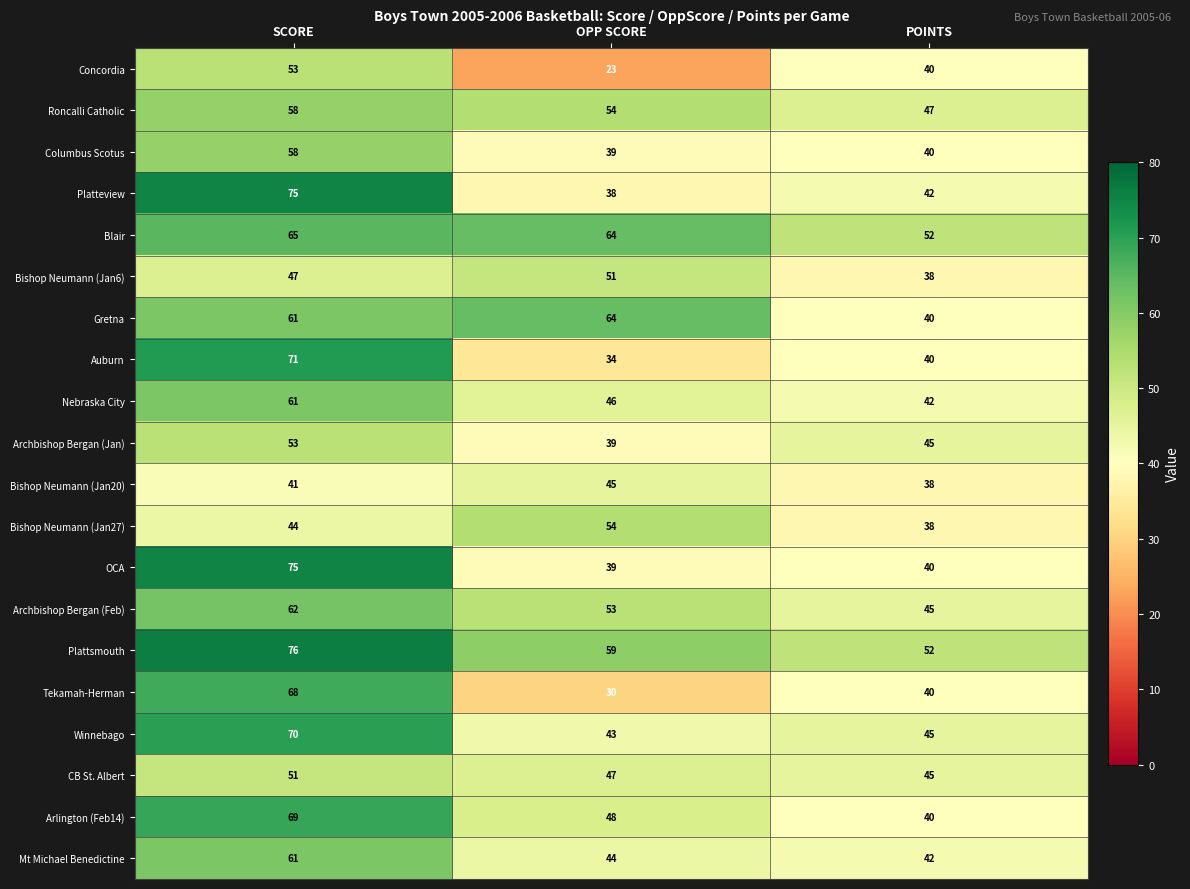

What is the difference between the Tekamah-Herman values at OPP SCORE and SCORE?

38